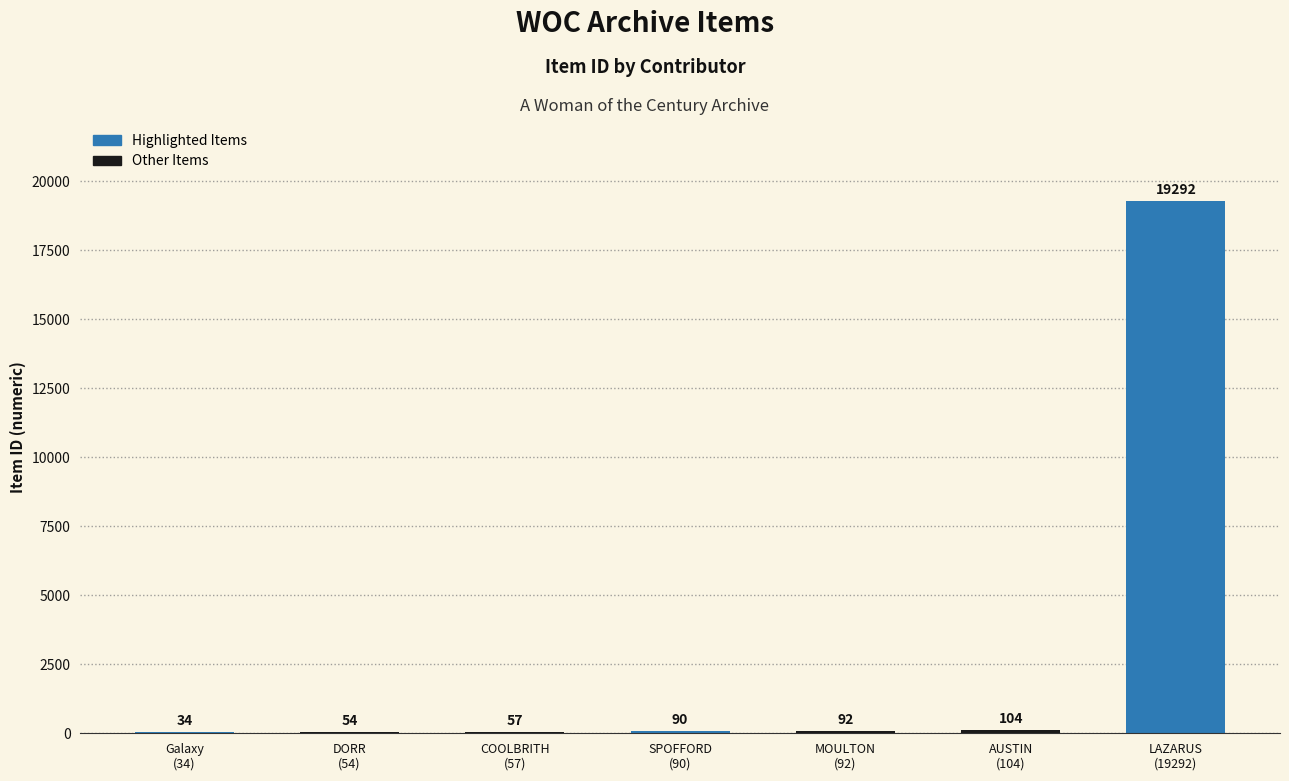

Is it true that the value at Galaxy
(34) is 34?

True